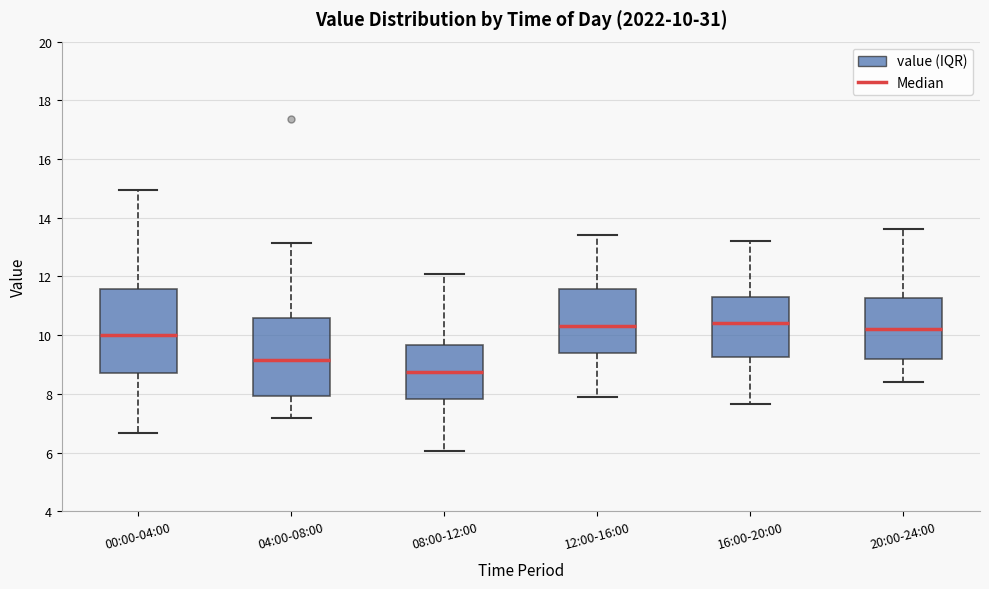

Which box has the lowest median line?

08:00-12:00